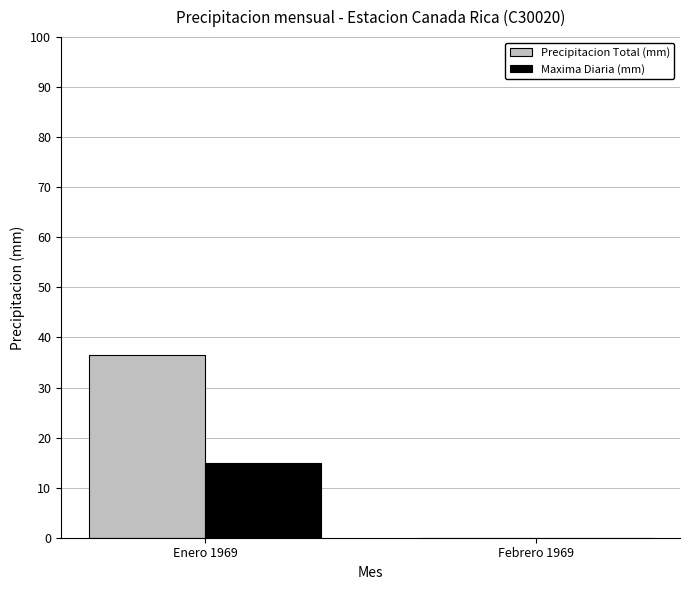

What is the maximum value for Precipitacion Total (mm)?

36.5